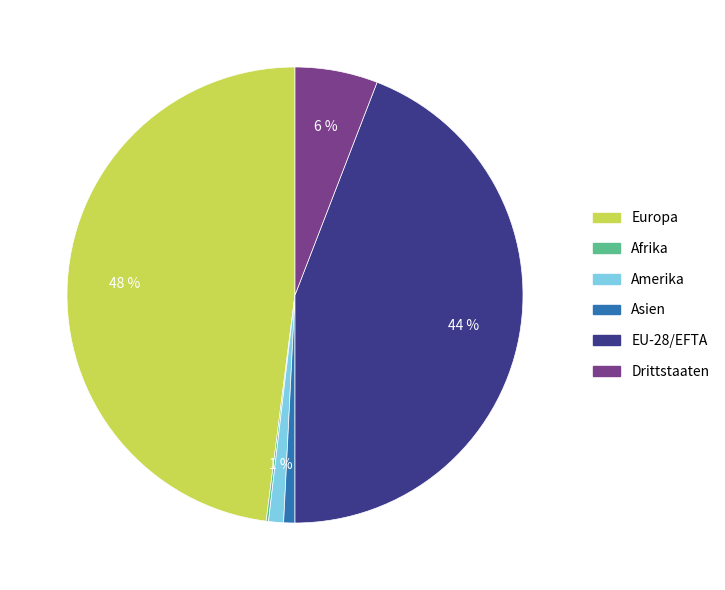

What percentage is the Amerika slice, to the nearest percent?

1%